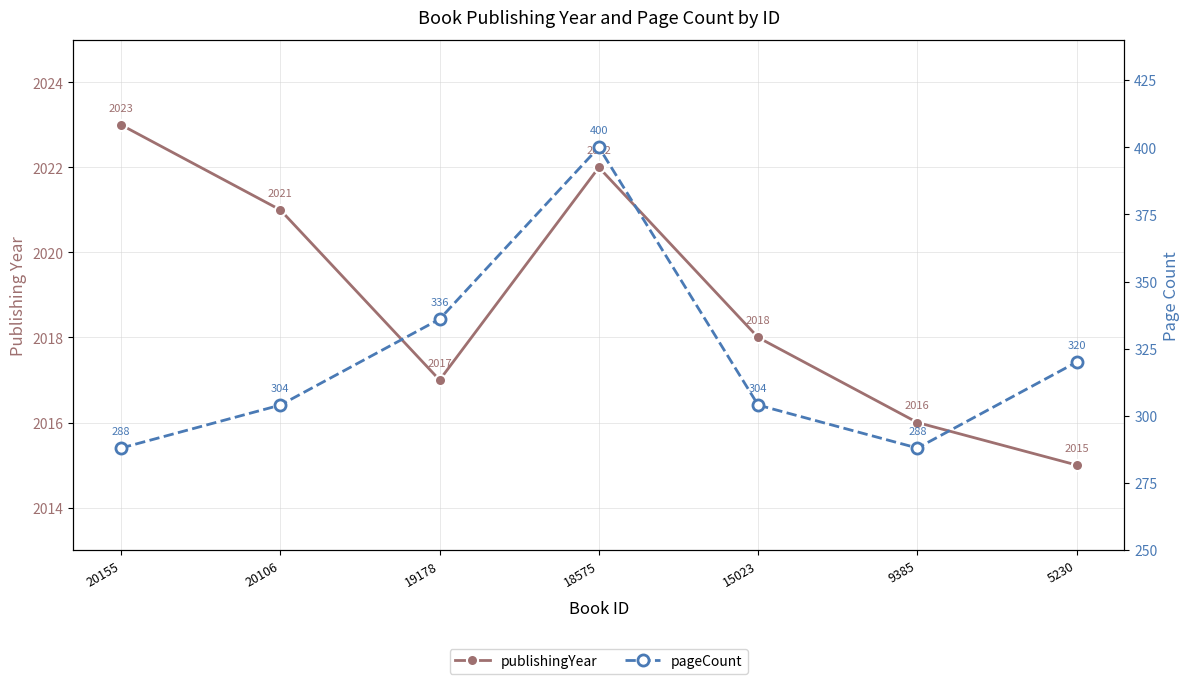

What value does the publishingYear series have at 18575?

2022